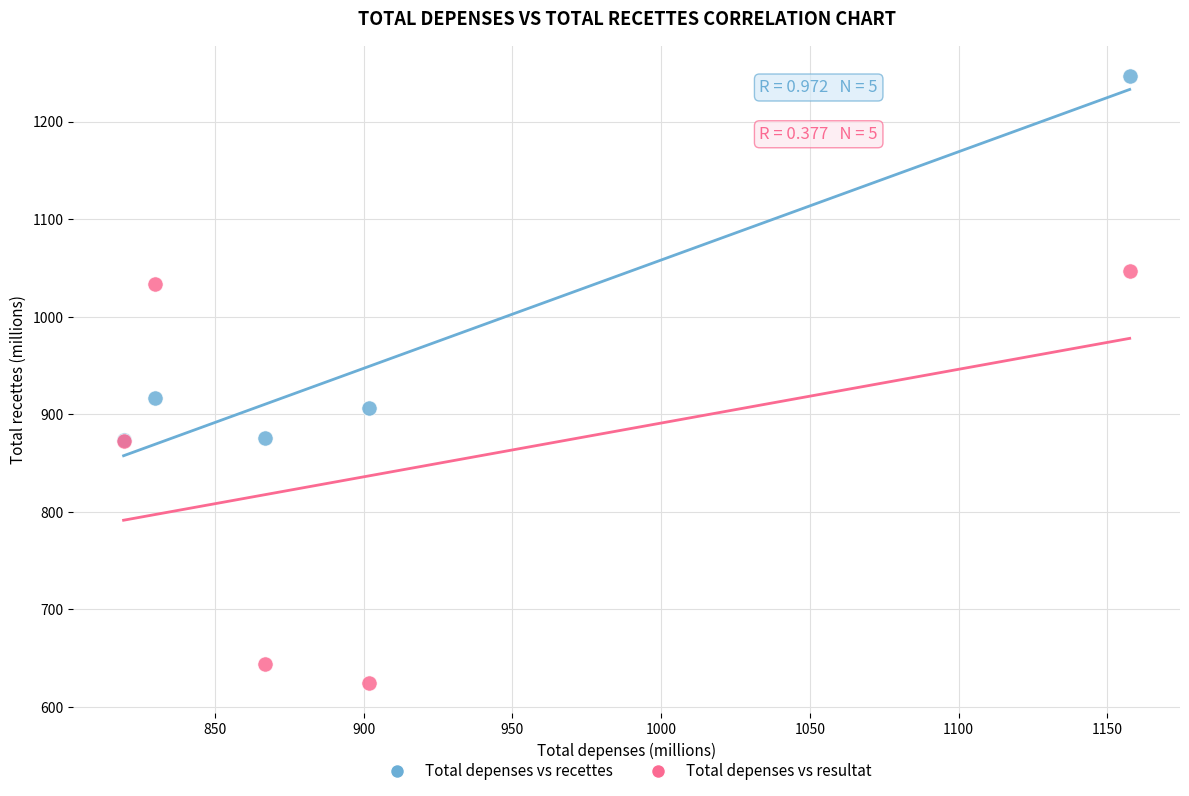

Across all series, what Y value is closest to 935?

916.5